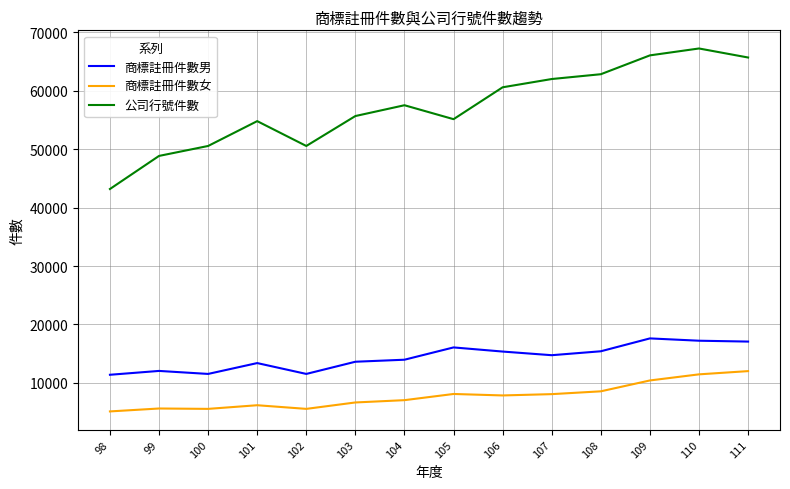

Which series has the widest spread of values?

公司行號件數